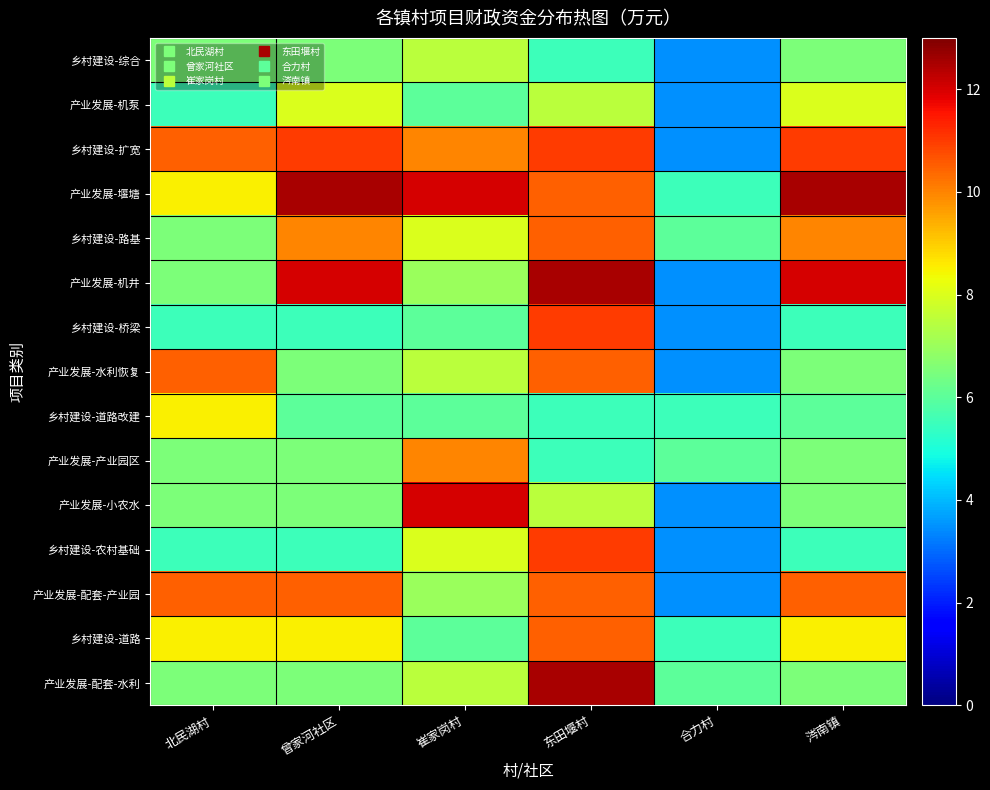

At which category is the sum across all series the highest?

东田堰村